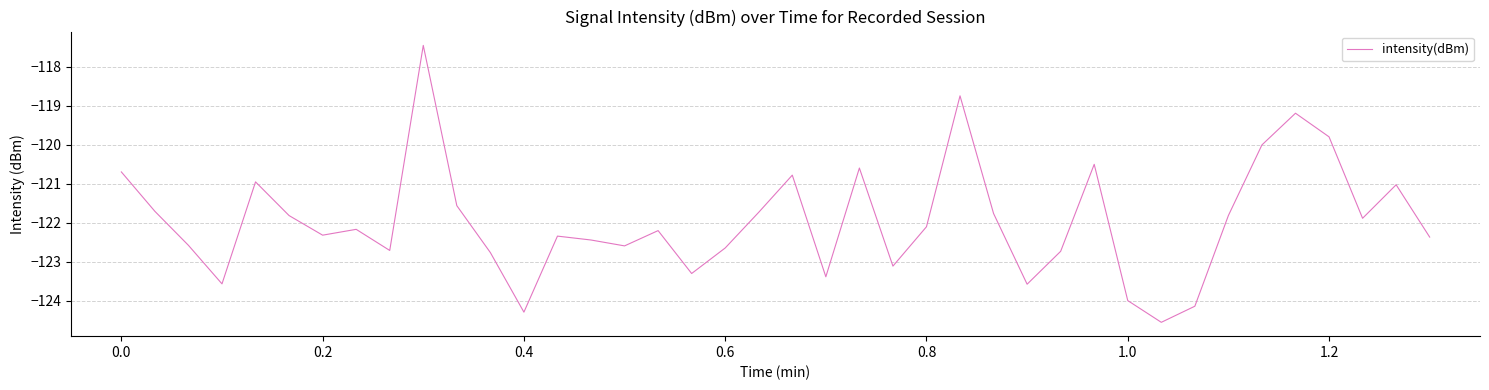

What is the smallest value displayed?

-124.6